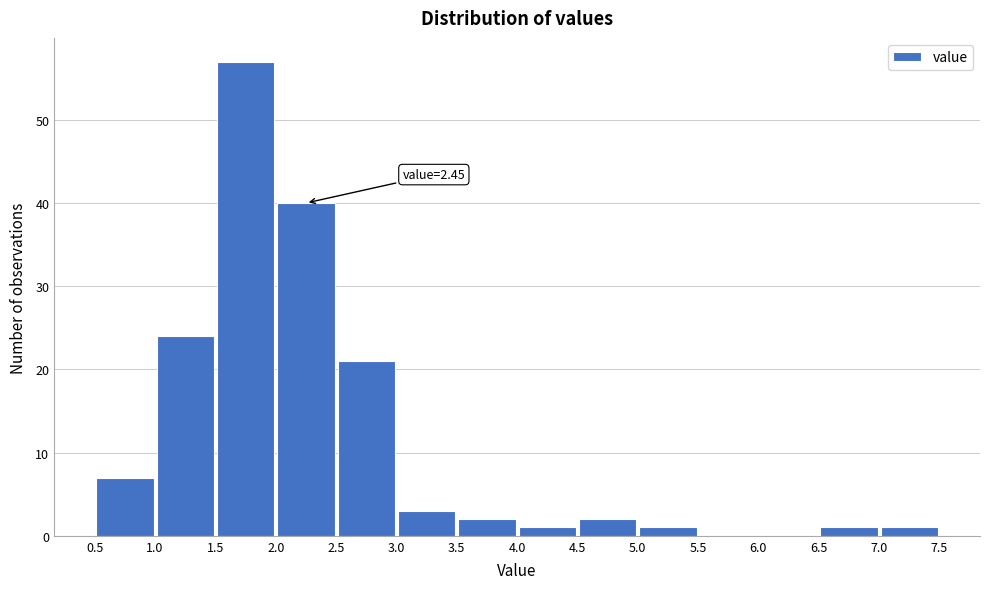

Which range on the x-axis has the tallest bar?

1.5 to 2.0